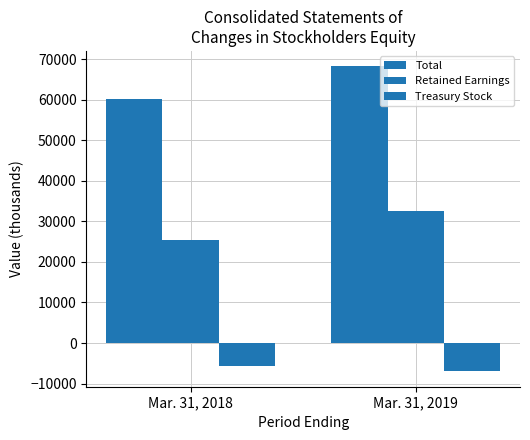

Which category has the lowest value across all series?

Mar. 31, 2019